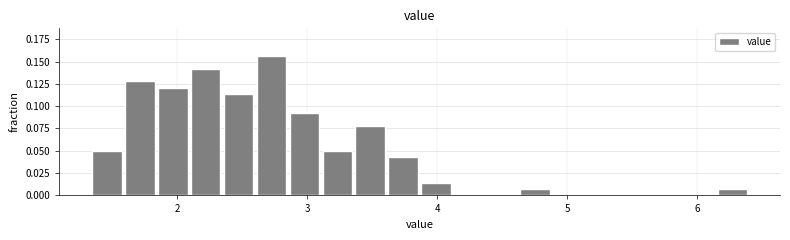

Read against the x-axis, roughly where is the centre of the tallest bar?

2.7